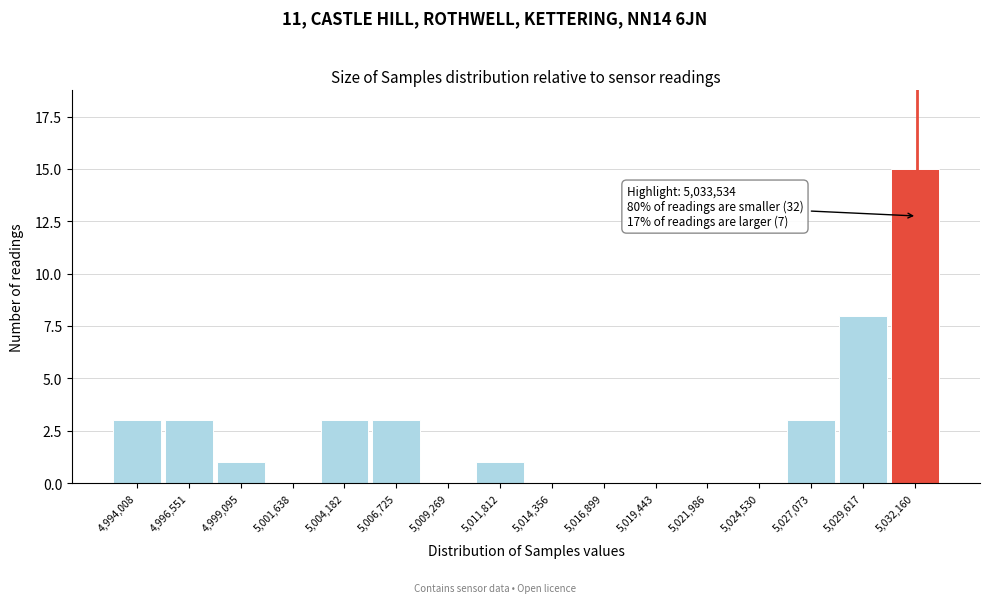

Reading left to right, list all the values displayed in this chart.

4,994,008=3	4,996,551=3	4,999,095=1	5,001,638=0	5,004,182=3	5,006,725=3	5,009,269=0	5,011,812=1	5,014,356=0	5,016,899=0	5,019,443=0	5,021,986=0	5,024,530=0	5,027,073=3	5,029,617=8	5,032,160=15